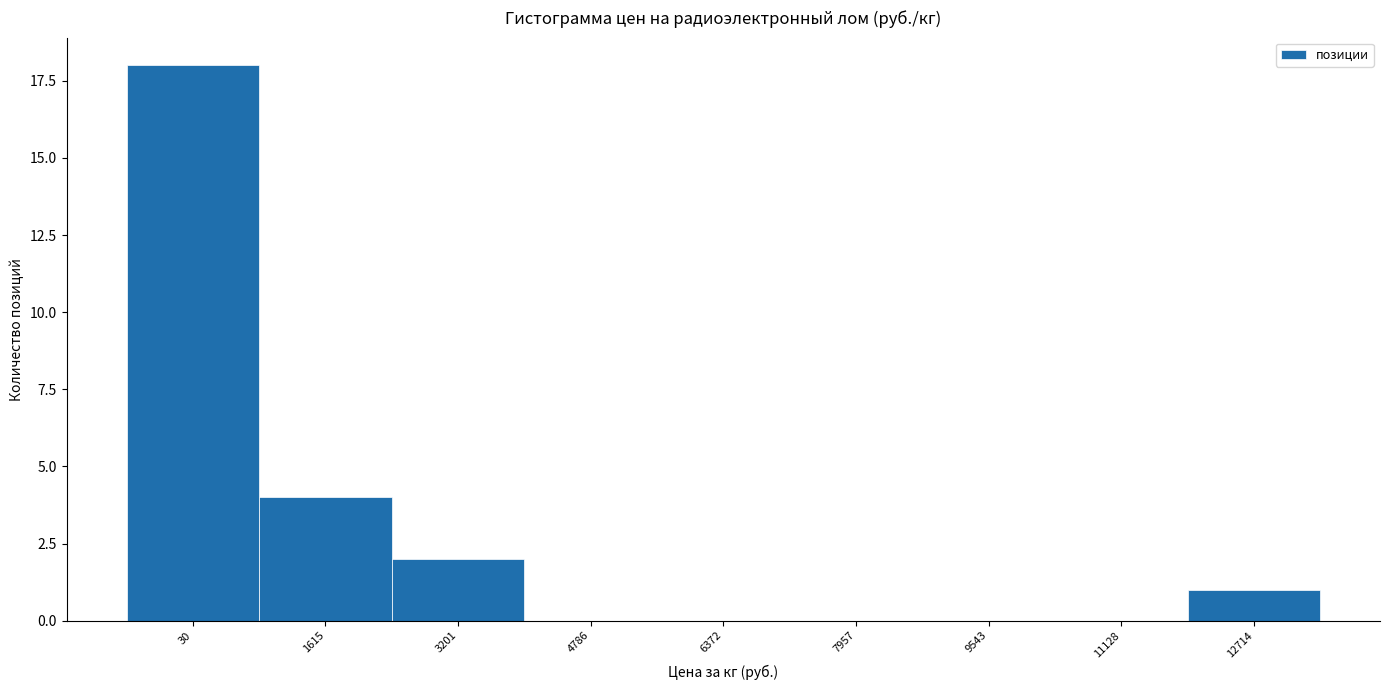

Reading left to right, list all the values displayed in this chart.

30=18	1615=4	3201=2	4786=0	6372=0	7957=0	9543=0	11128=0	12714=1